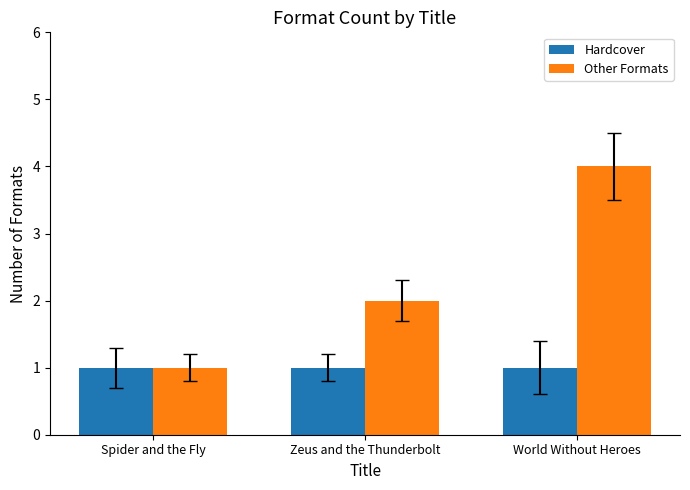

What are all the series names shown in the legend?

Hardcover, Other Formats